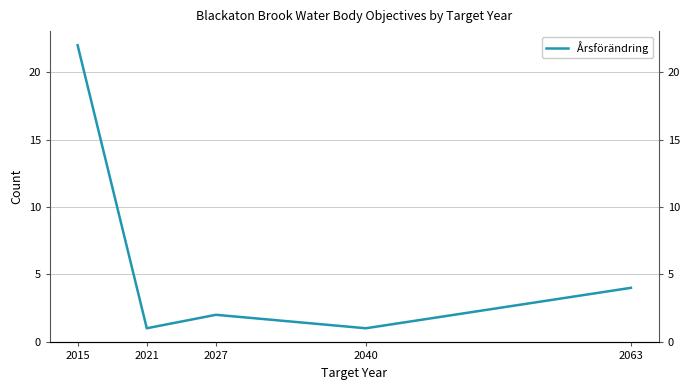

At which label does the data first exceed 2?

2015